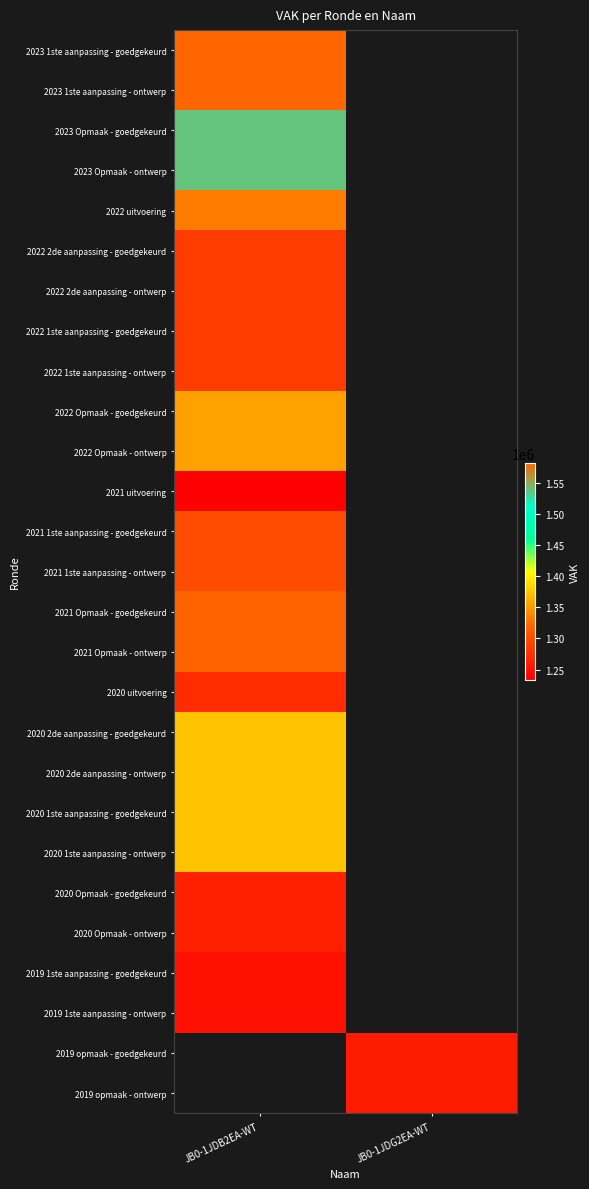

What is the maximum value shown in the chart?

1581119.0